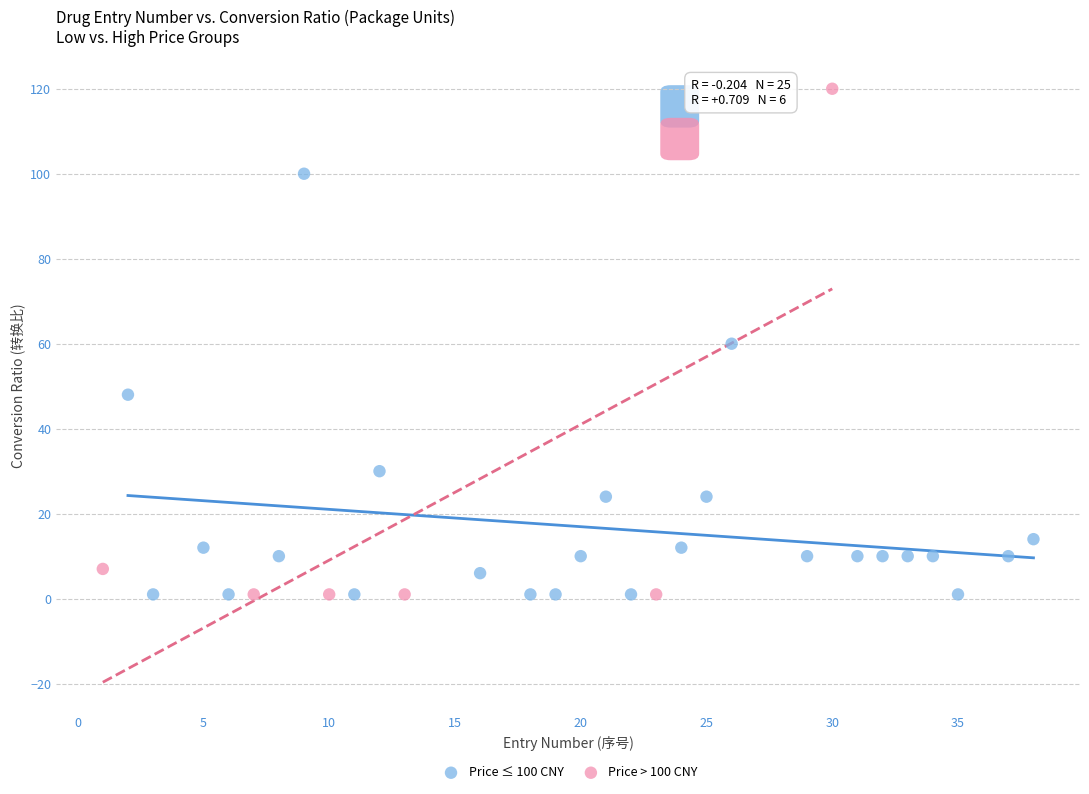

Which series contains the highest Y value?

Price > 100 CNY